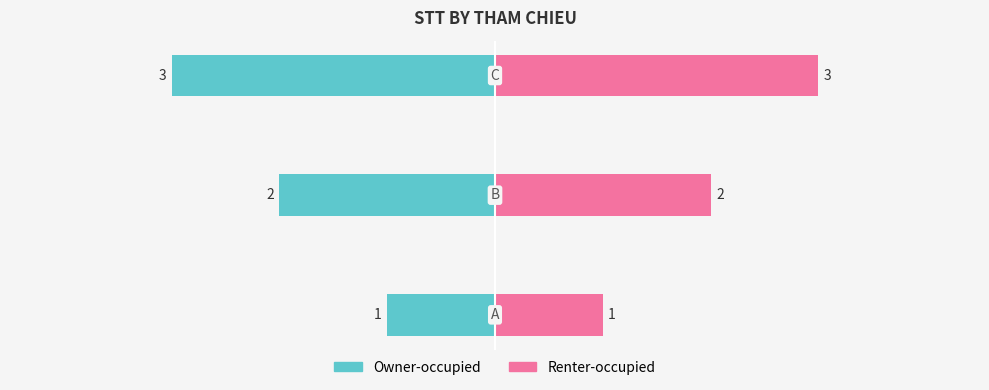

Does the chart contain stacked bars?

No